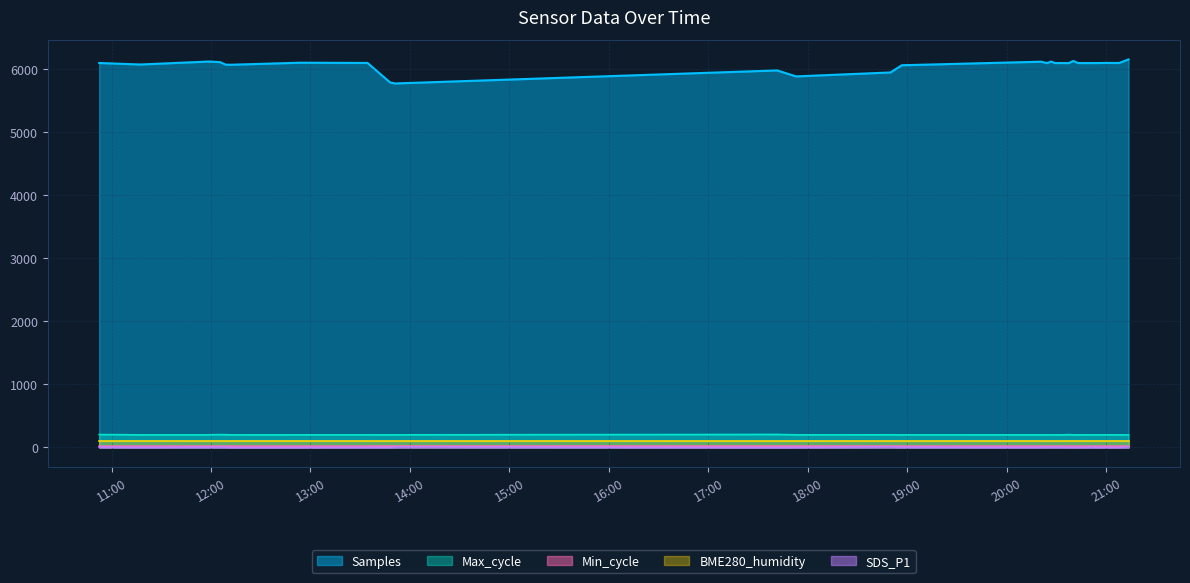

True or false: Max_cycle and Samples cross at least once.

False